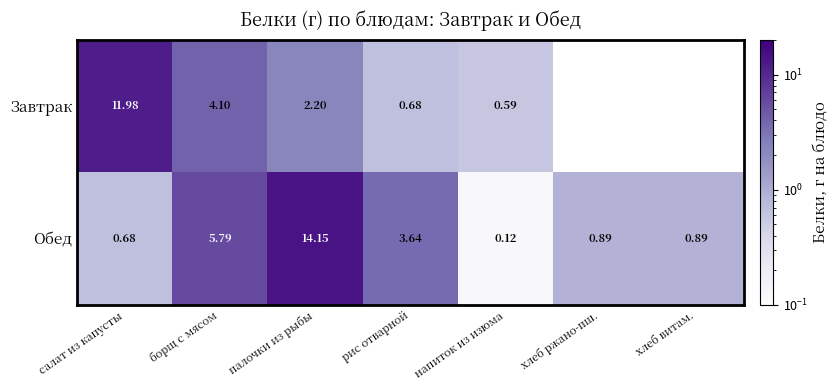

At which label does Обед reach its minimum?

напиток из изюма